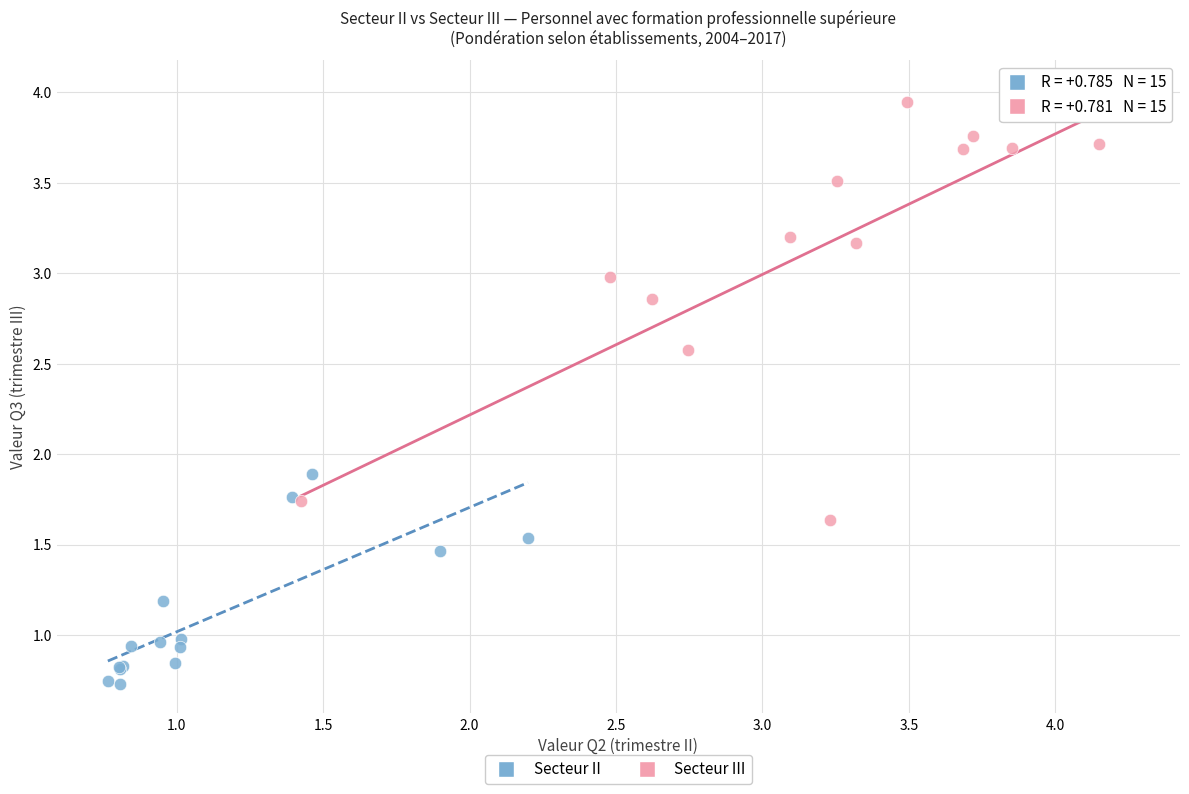

Which series has the widest spread of Y values?

Secteur III